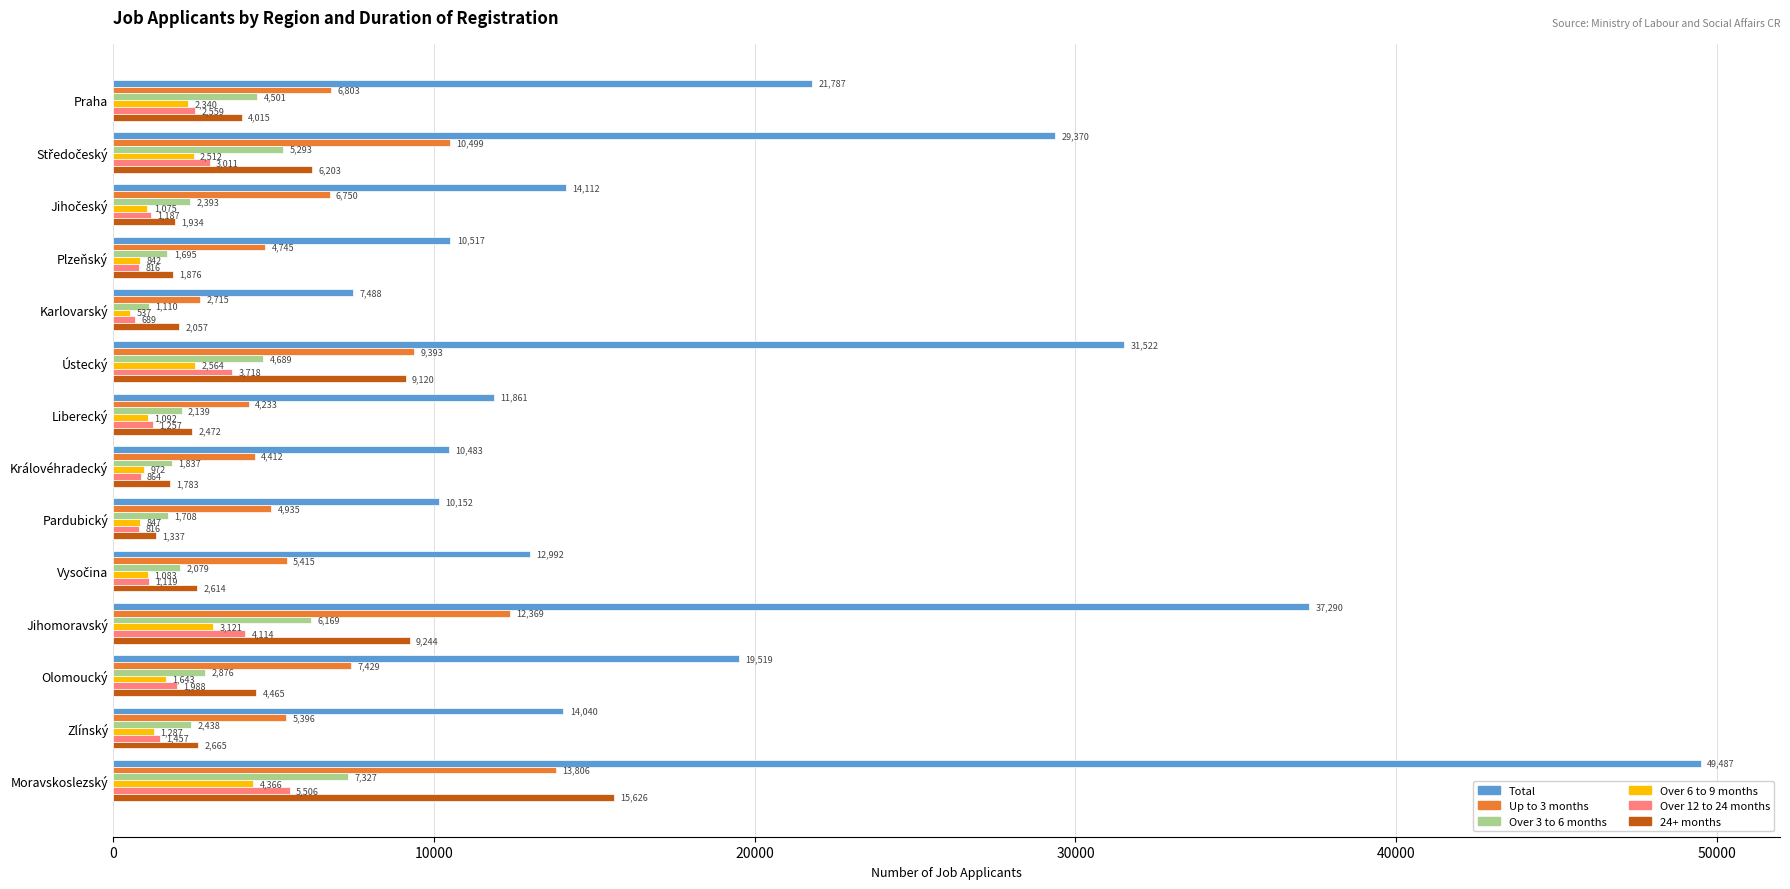

Rank the series by their maximum value, from lowest to highest.

Over 6 to 9 months, Over 12 to 24 months, Over 3 to 6 months, Up to 3 months, 24+ months, Total